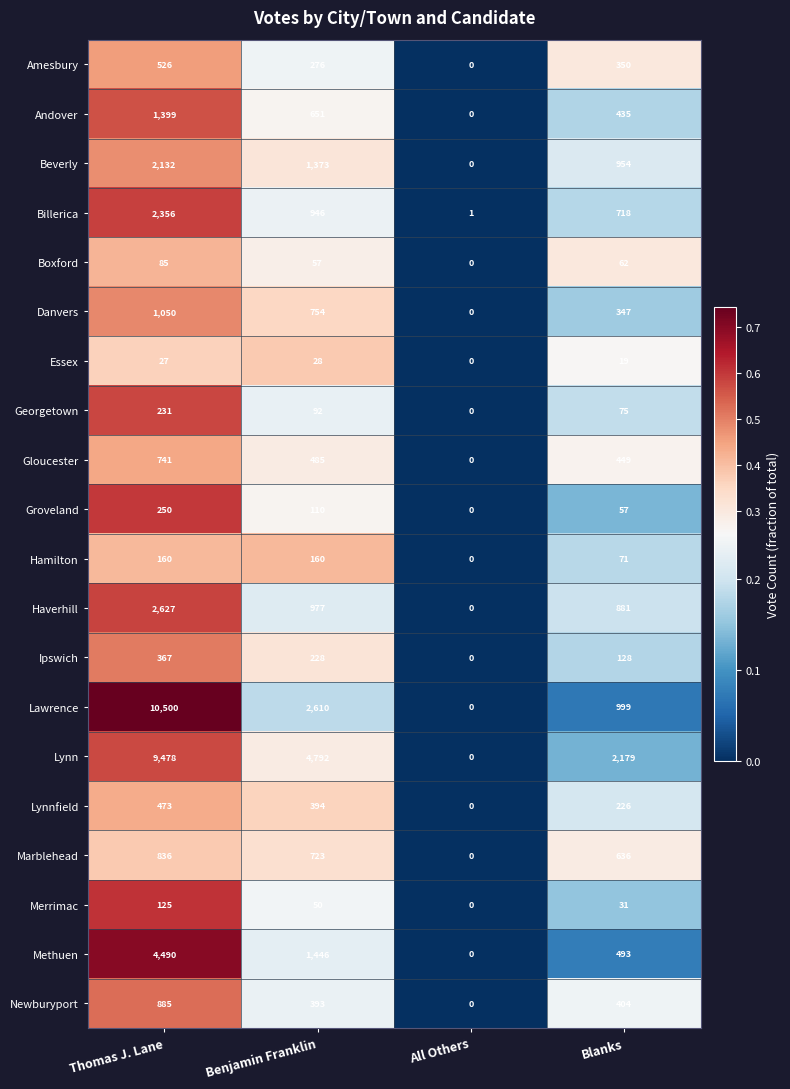

The value of Andover at Thomas J. Lane is 1399. True or false?

True